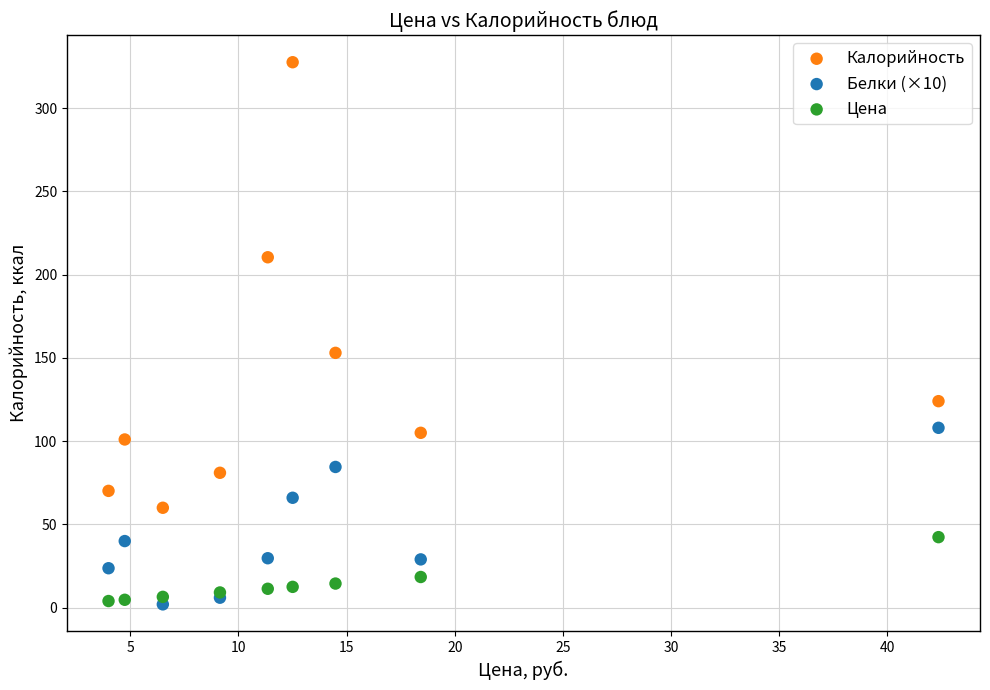

What are all the series names shown in the legend?

Калорийность, Белки (×10), Цена